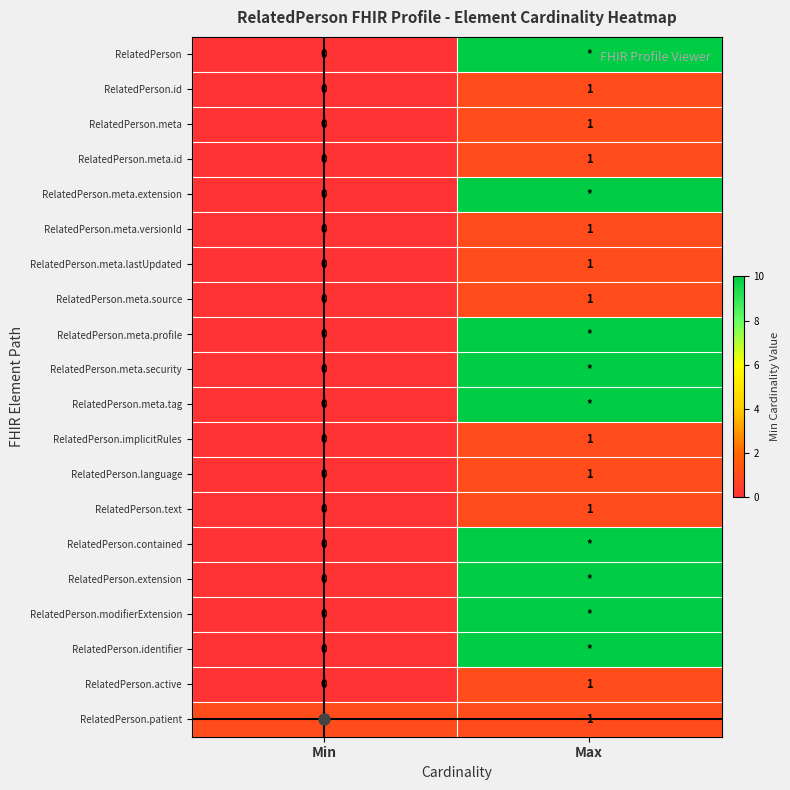

How many distinct data groups are displayed?

20